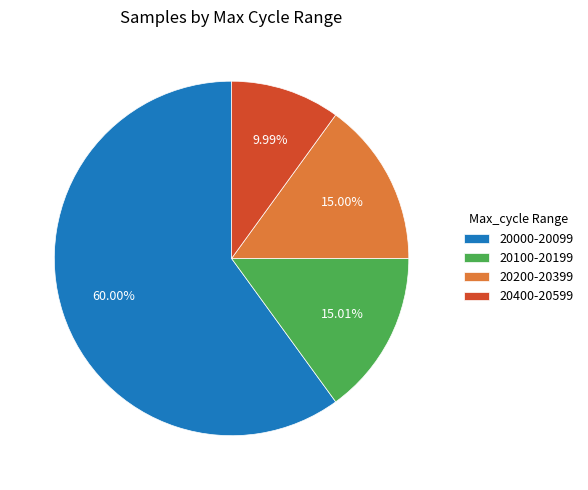

Count the number of slices in the pie.

4